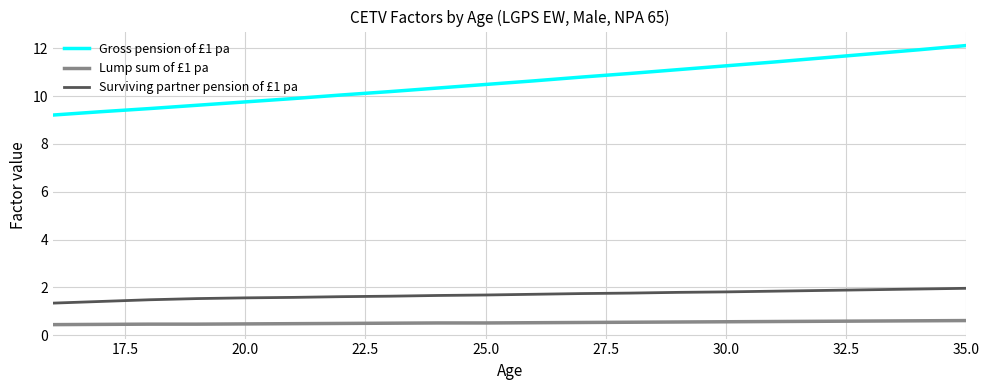

True or false: Gross pension of £1 pa and Surviving partner pension of £1 pa cross at least once.

False